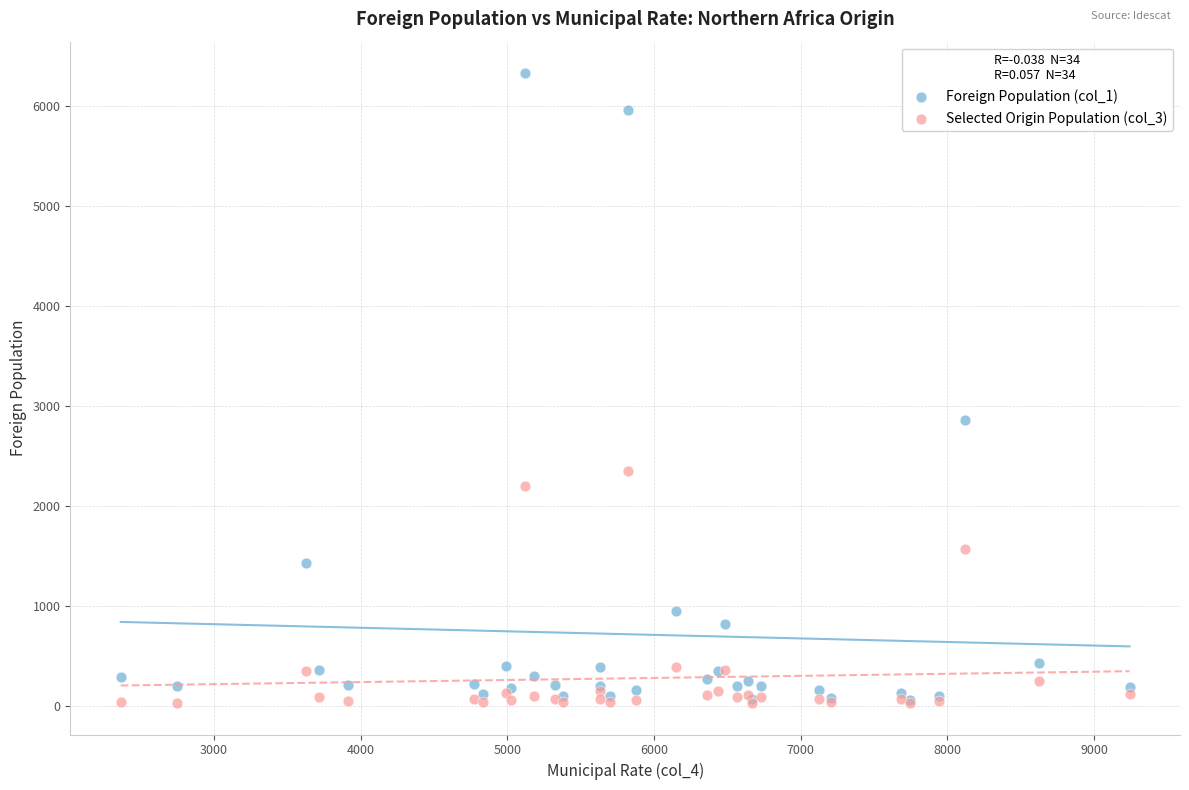

Across all series, what Y value is closest to 3180?

2864